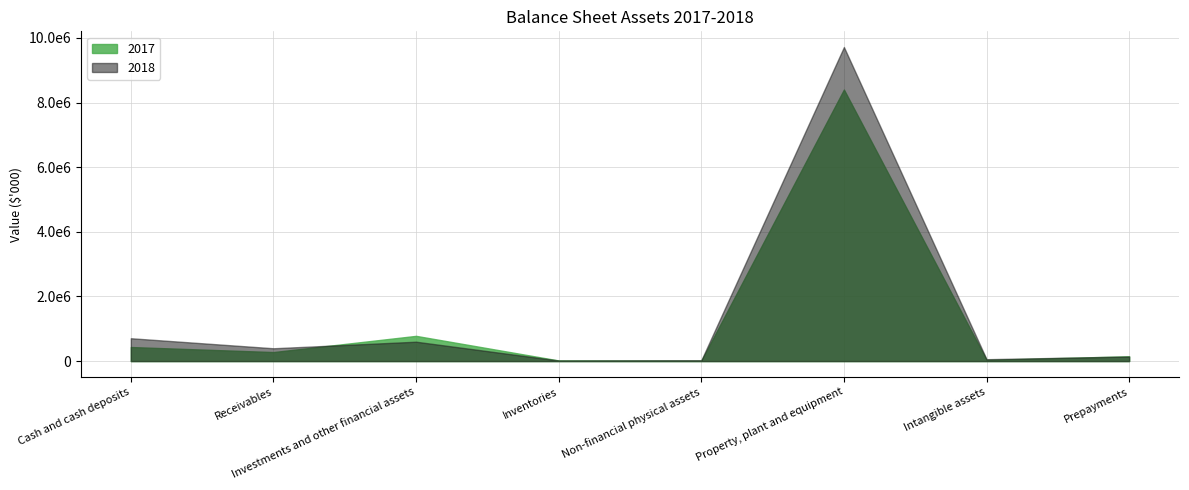

What is the difference between the maximum and second lowest values in the 2018 series?

9690383